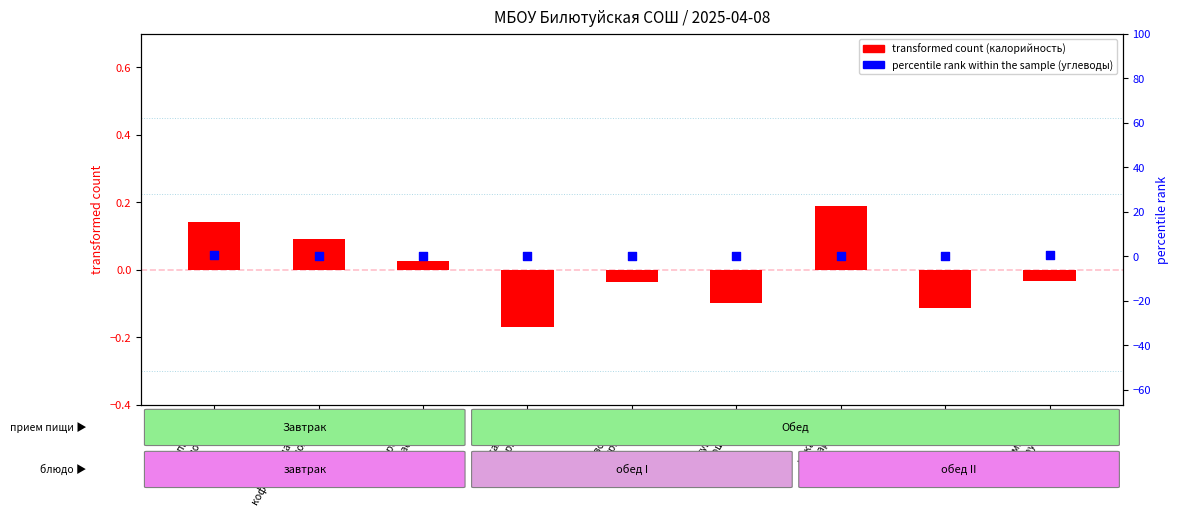

At how many categories does at least one series exceed 0?

8